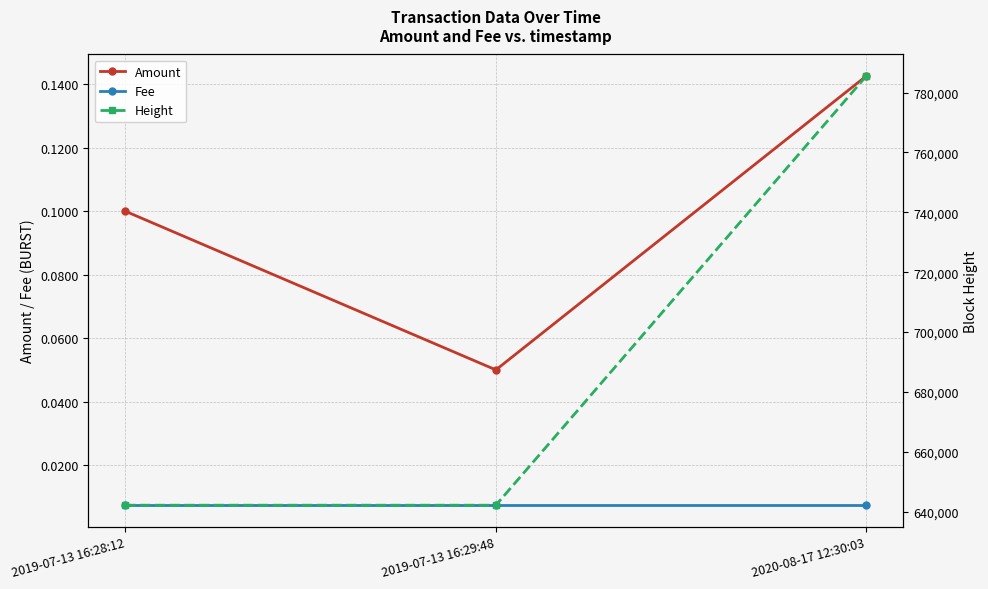

Does the chart display data point markers on the line(s)?

Yes